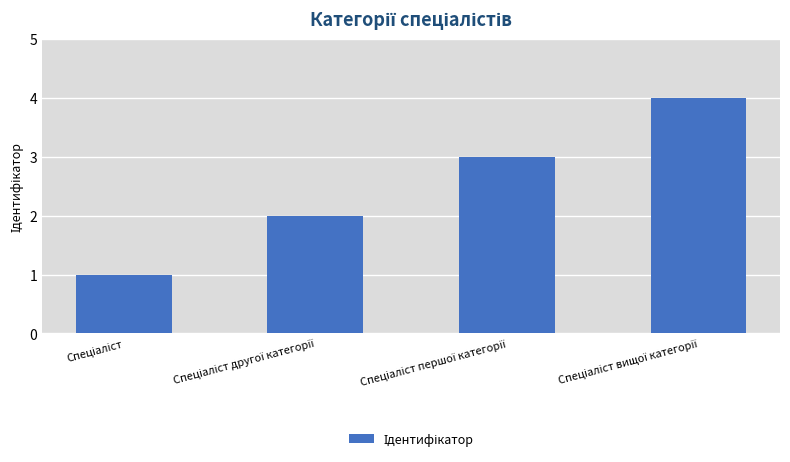

What is the maximum value shown in the chart?

4